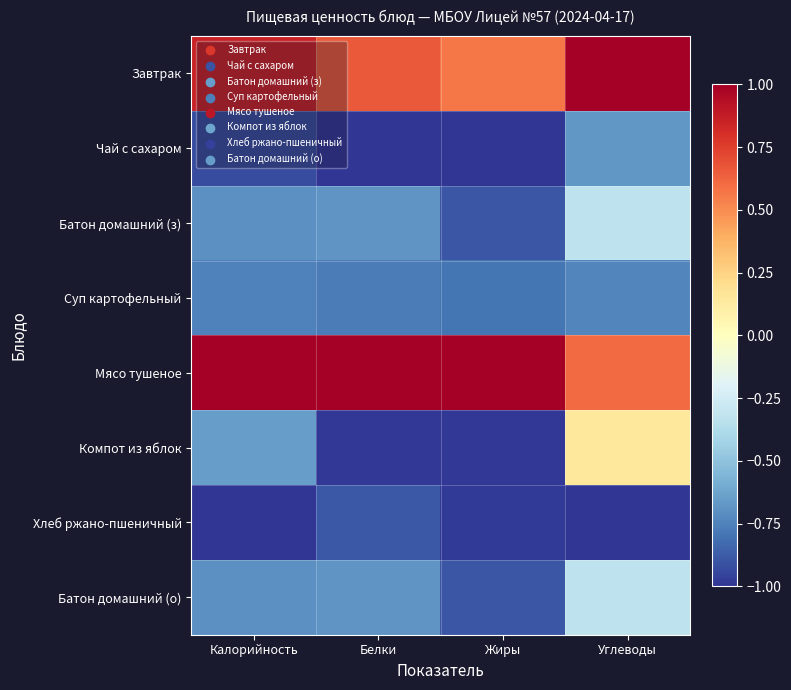

Reading left to right, what are all the values shown in this chart?

Завтрак: Калорийность=0.9	Белки=0.7	Жиры=0.6	Углеводы=1.0
Чай с сахаром: Калорийность=-0.9	Белки=-1.0	Жиры=-1.0	Углеводы=-0.7
Батон домашний (з): Калорийность=-0.7	Белки=-0.7	Жиры=-0.9	Углеводы=-0.3
Суп картофельный: Калорийность=-0.8	Белки=-0.8	Жиры=-0.8	Углеводы=-0.7
Мясо тушеное: Калорийность=1.0	Белки=1.0	Жиры=1.0	Углеводы=0.6
Компот из яблок: Калорийность=-0.7	Белки=-1.0	Жиры=-1.0	Углеводы=0.1
Хлеб ржано-пшеничный: Калорийность=-1.0	Белки=-0.9	Жиры=-1.0	Углеводы=-1.0
Батон домашний (о): Калорийность=-0.7	Белки=-0.7	Жиры=-0.9	Углеводы=-0.3